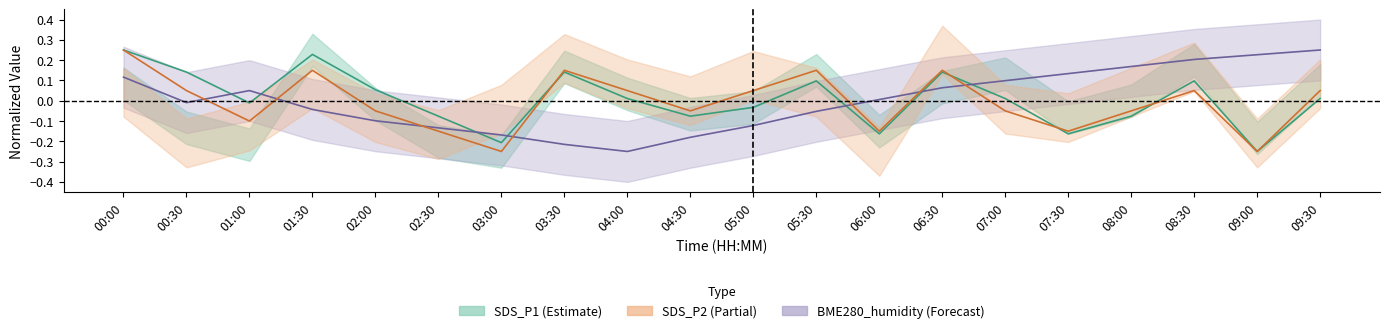

What is the total value across all series at 02:30?

-0.4